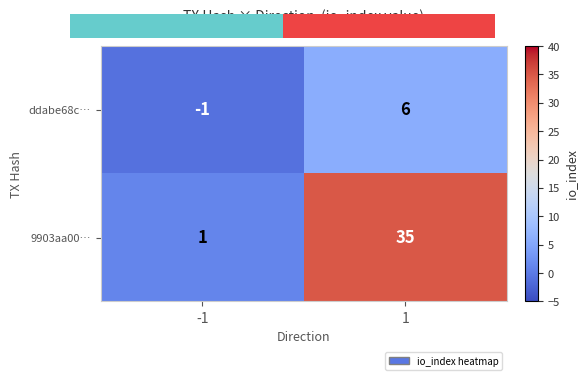

What is the average value of the ddabe68c… series?

2